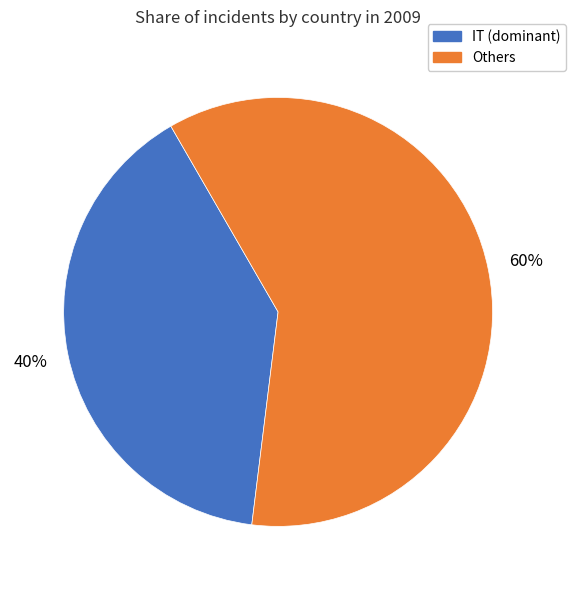

To the nearest percent, what is the average slice percentage?

50%